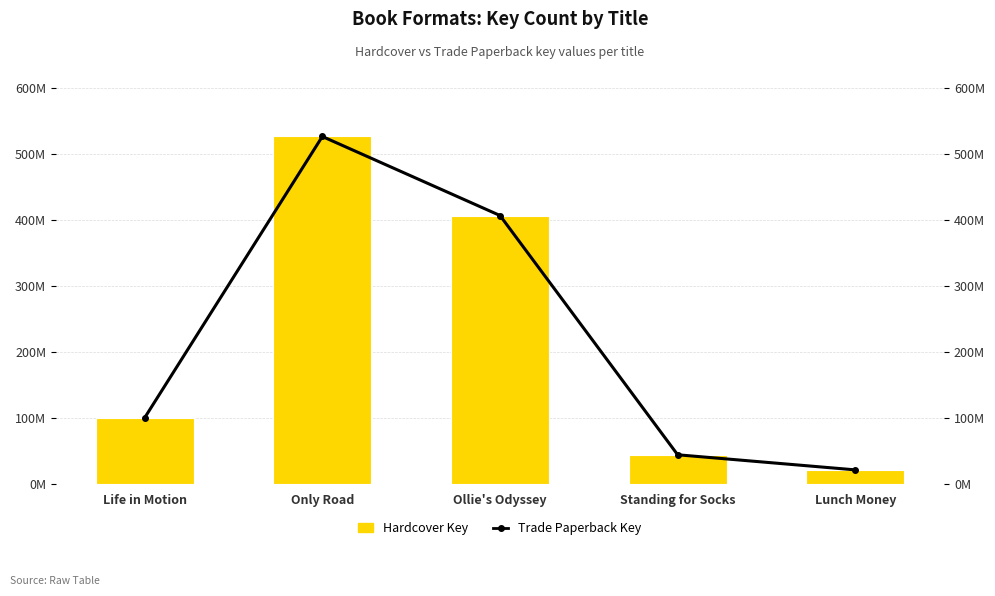

How many values in the Hardcover Key series exceed 100197278?

2